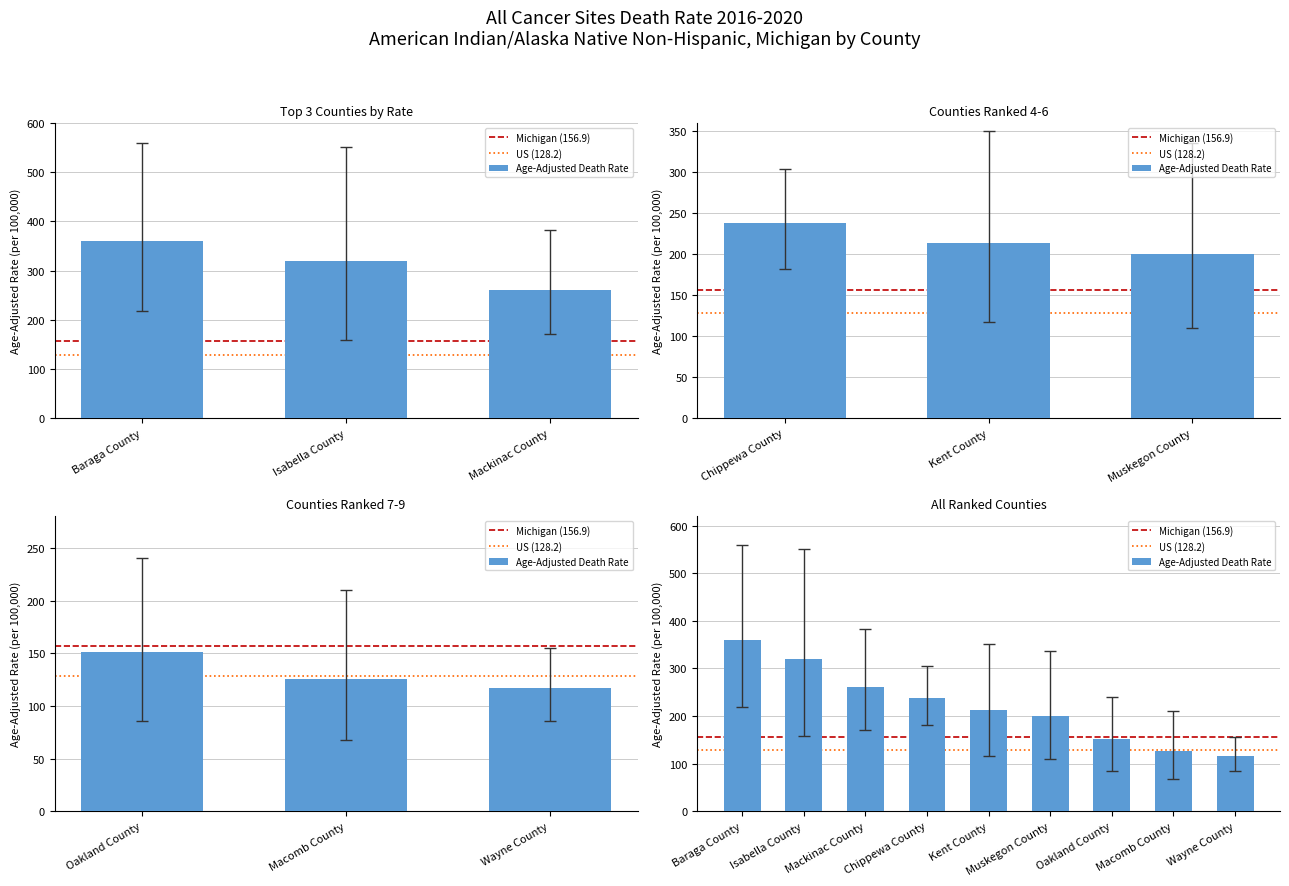

Where does the data first go above 213?

Baraga County